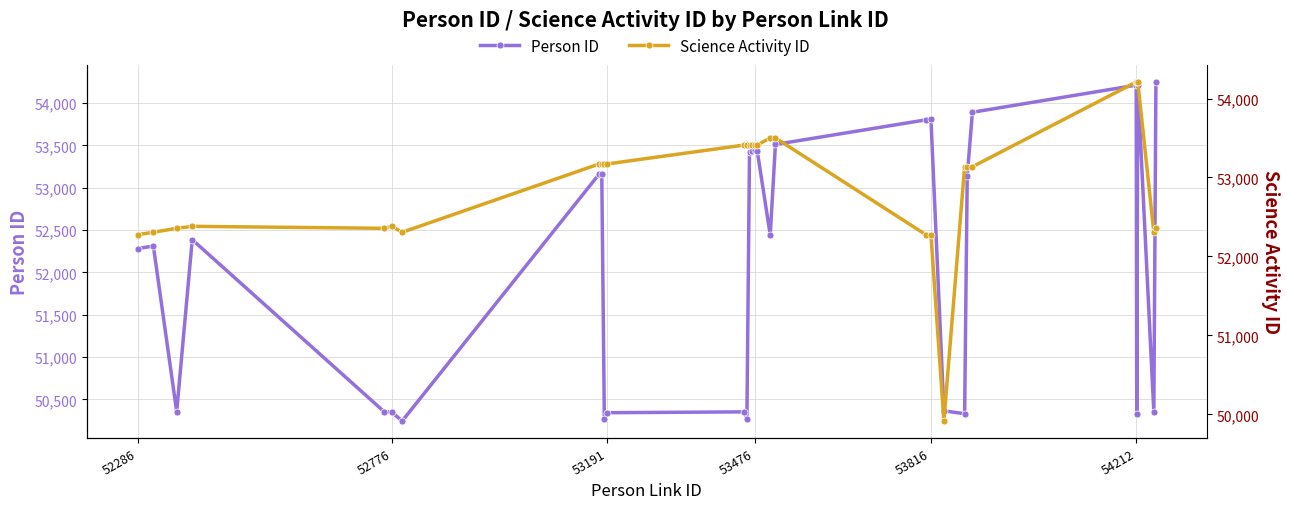

Does the chart have visible grid lines?

Yes